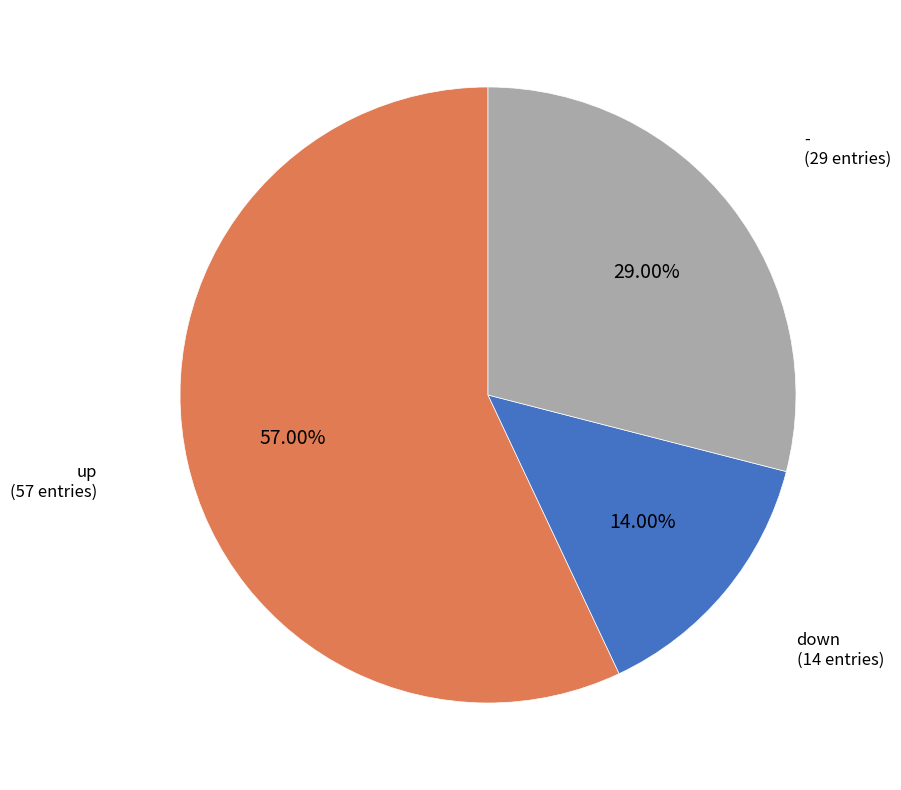

Which category has the biggest portion of the pie?

up